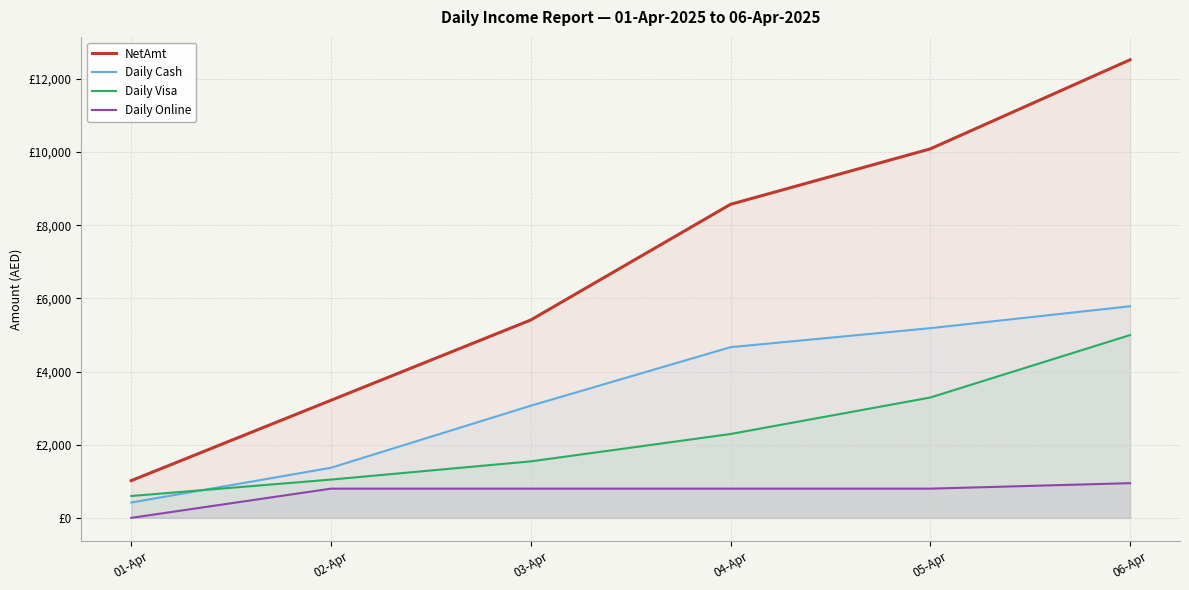

Where do Daily Cash and Daily Visa first cross each other?

01-Apr and 02-Apr